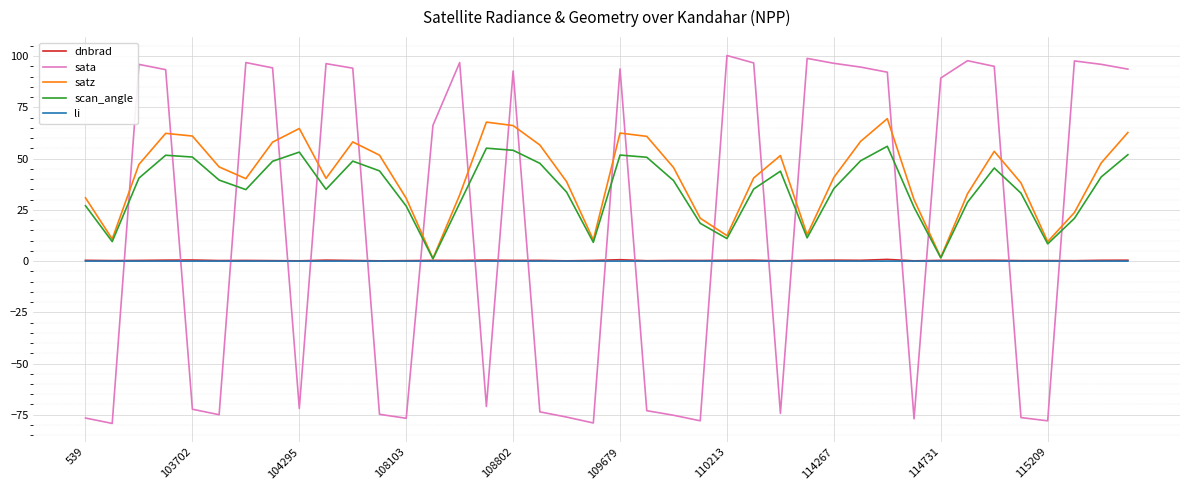

Which series has the largest range (max minus min)?

sata